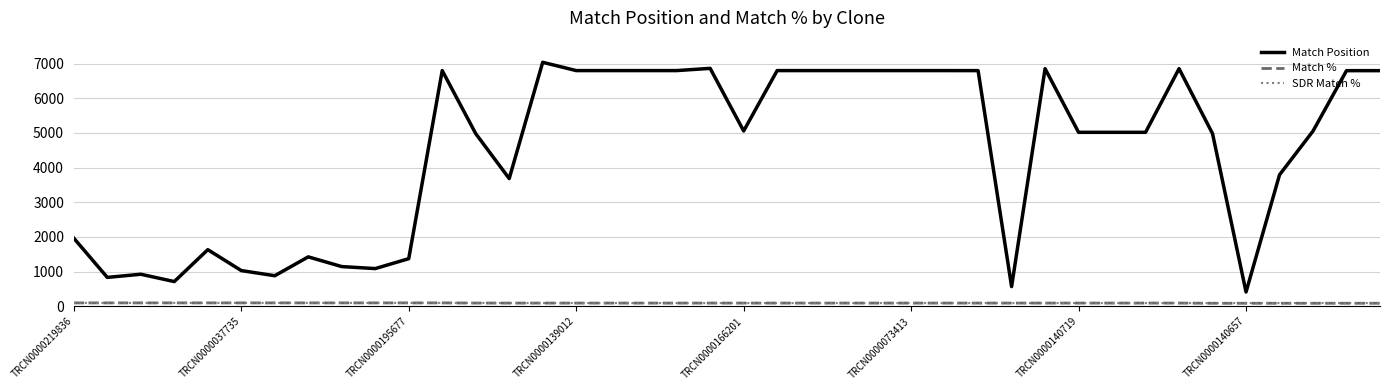

What is the greatest value displayed?

7035